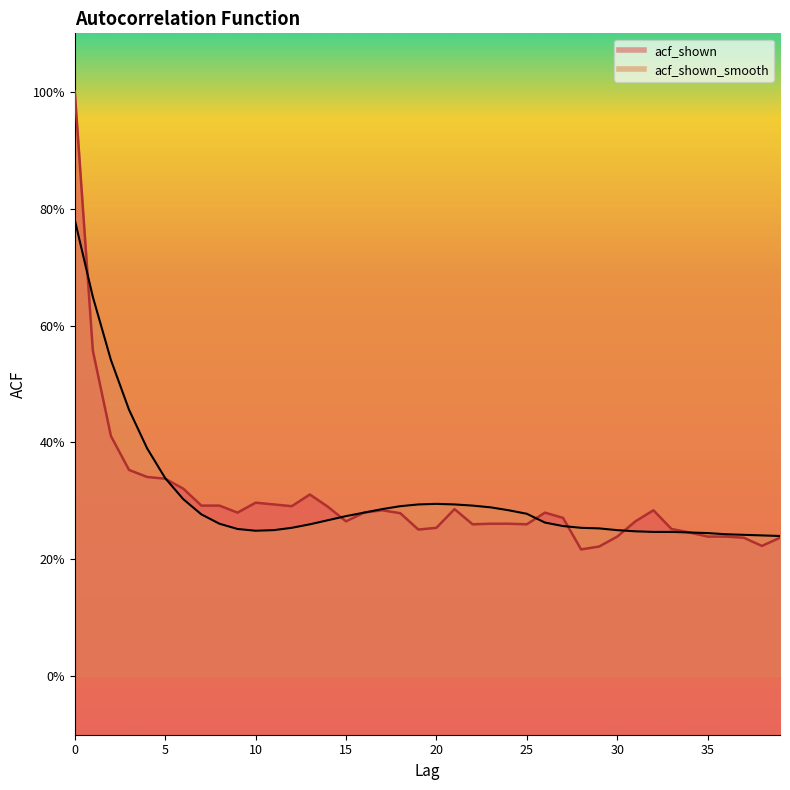

True or false: acf_shown has a value of 0.5 at 10.

False